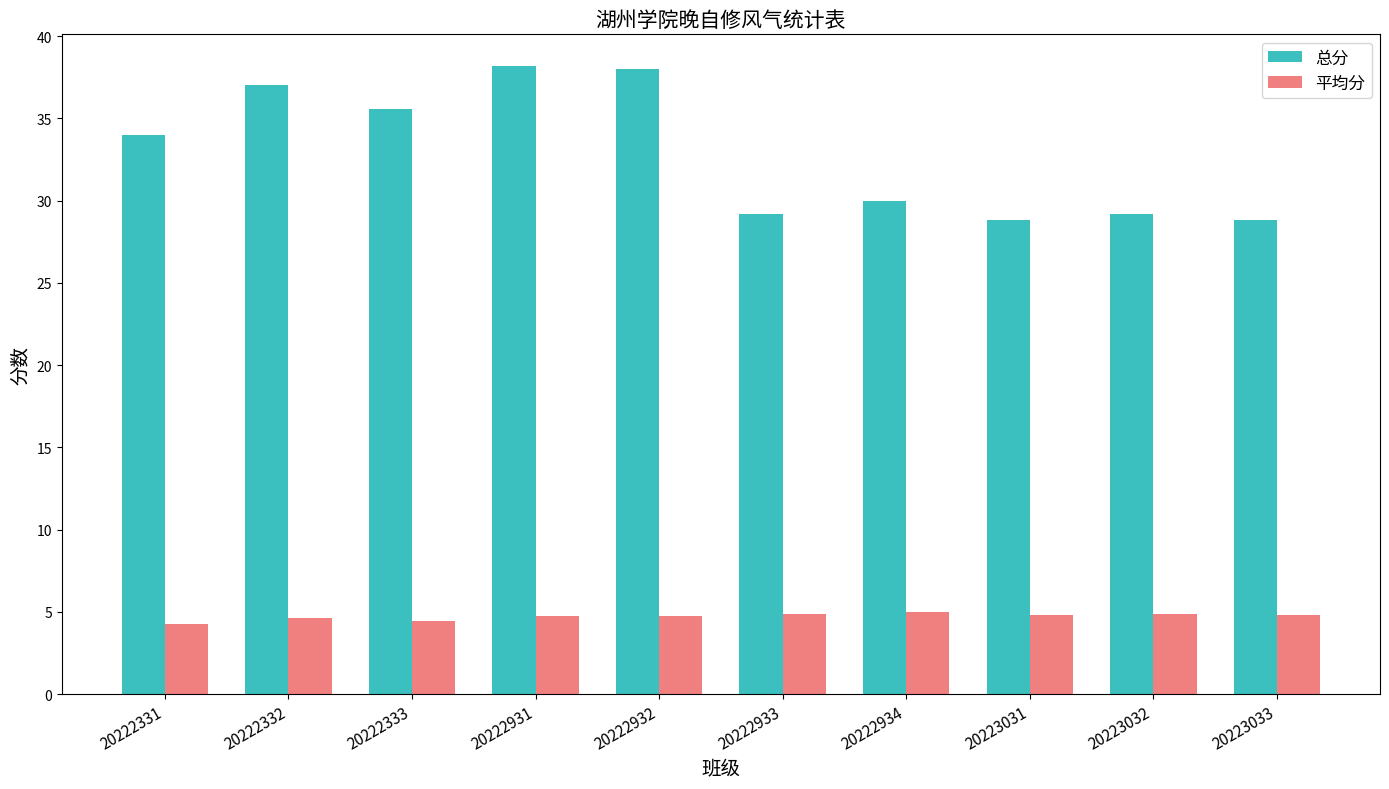

Is the value of 总分 at 20222934 greater than the value of 平均分 at 20222933?

Yes